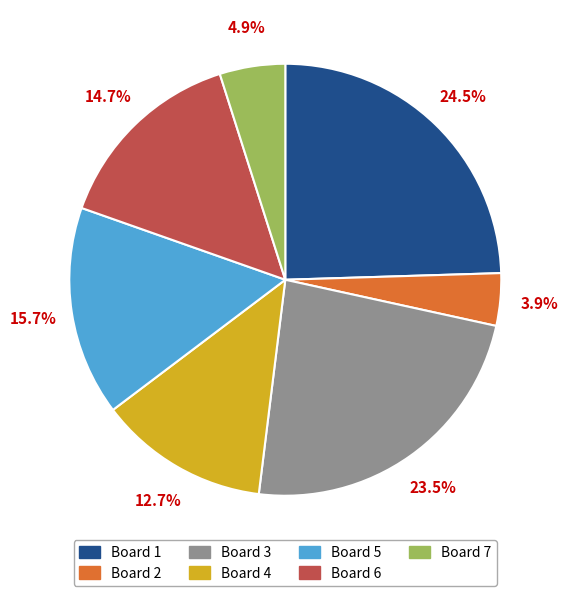

To the nearest percent, what is the difference between the Board 2 and Board 1 slice percentages?

21%